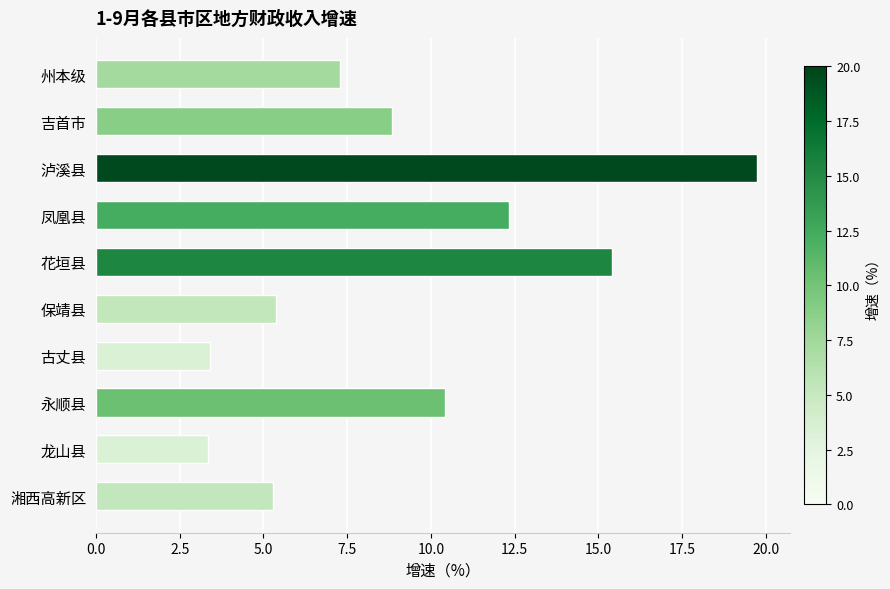

At which label is the value closest to 11?

永顺县